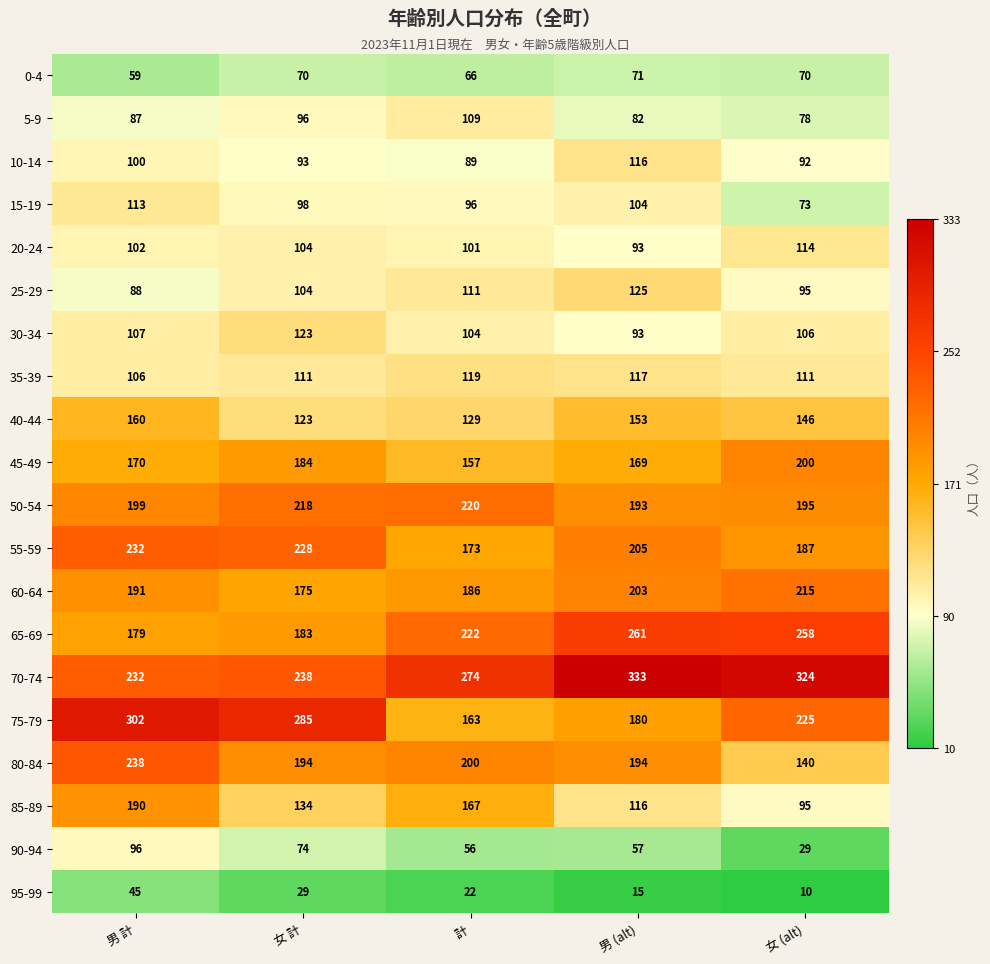

Count the number of data series in this chart.

20